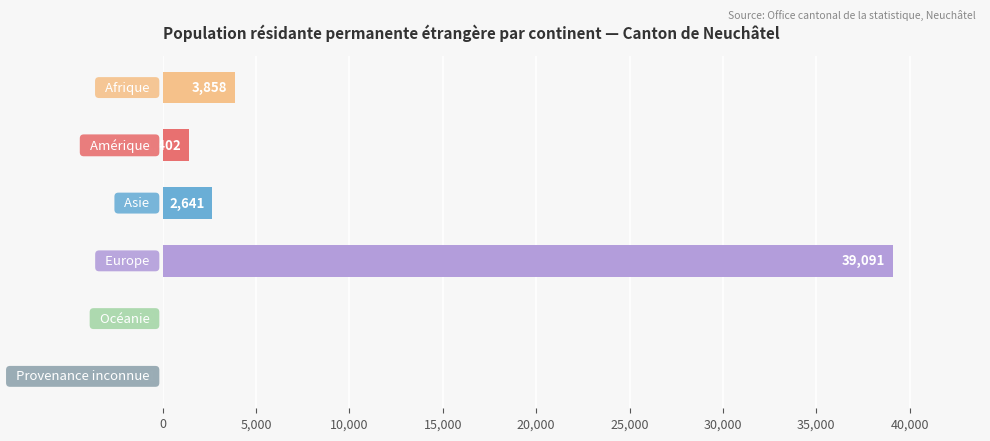

What is the sum of all values?

47045